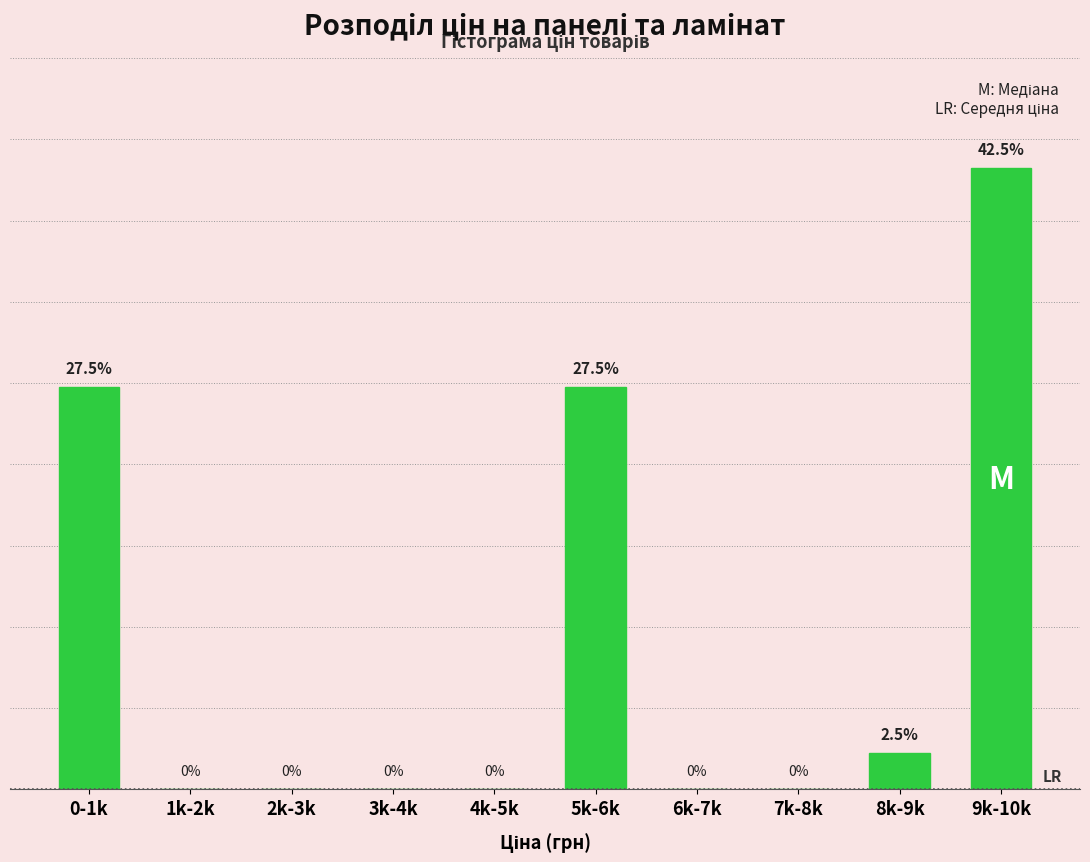

Which has a higher value, 5k-6k or 2k-3k?

5k-6k